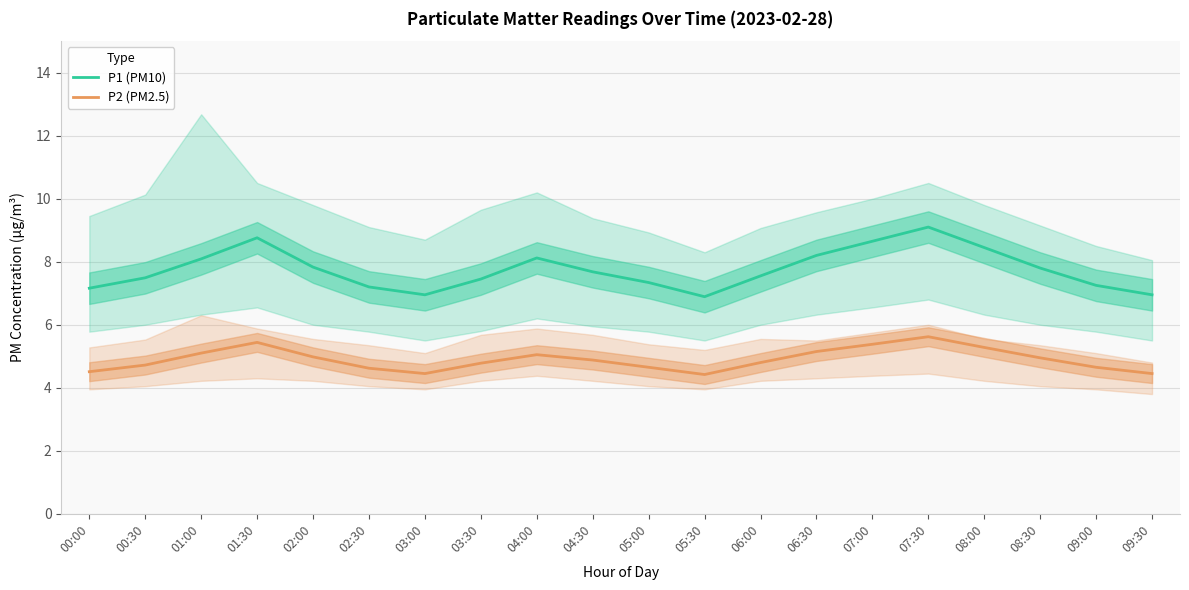

Does the chart have visible grid lines?

Yes